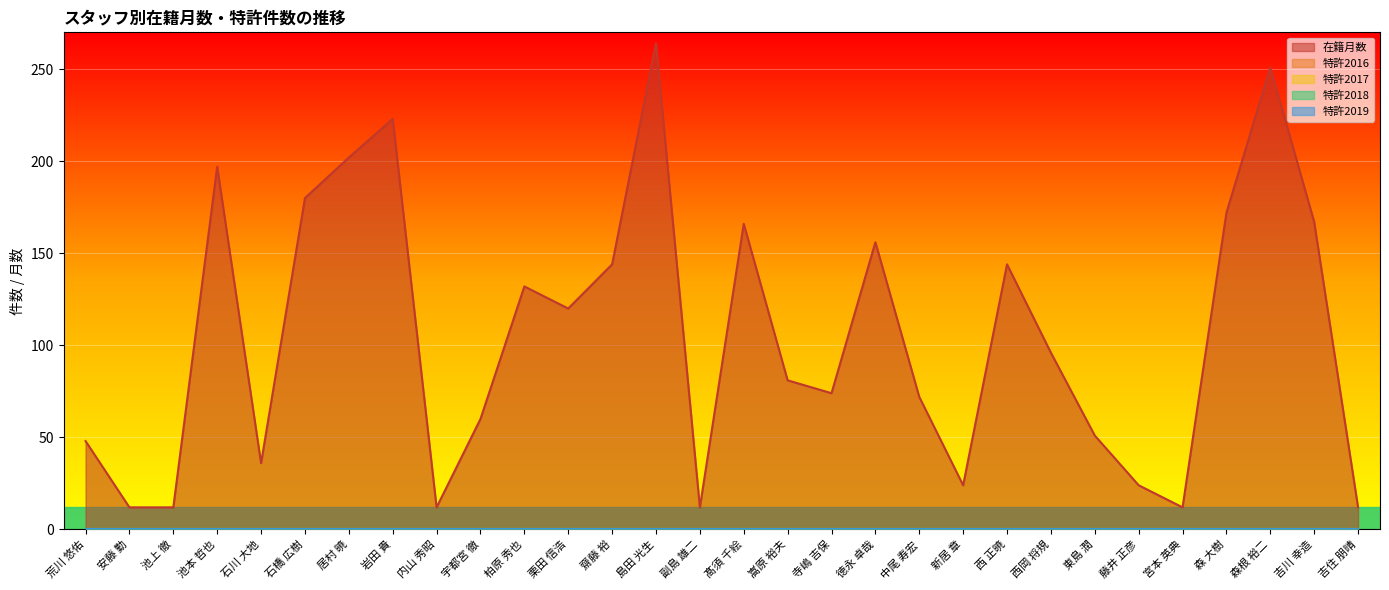

What is the label of the 28th point from the left?

森根 裕二